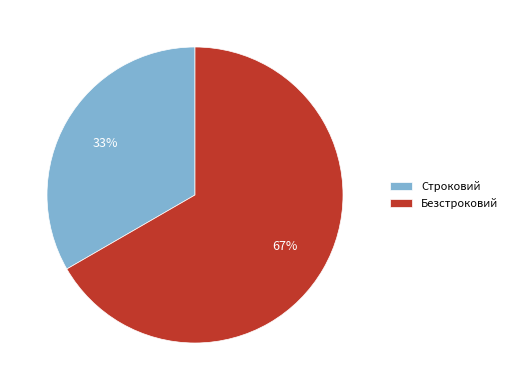

Which slice is the smallest?

Строковий